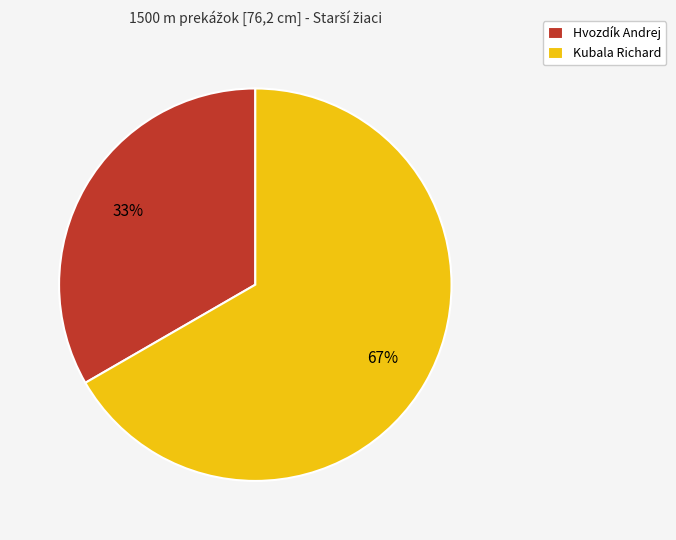

Between Hvozdík Andrej and Kubala Richard, which is larger?

Kubala Richard